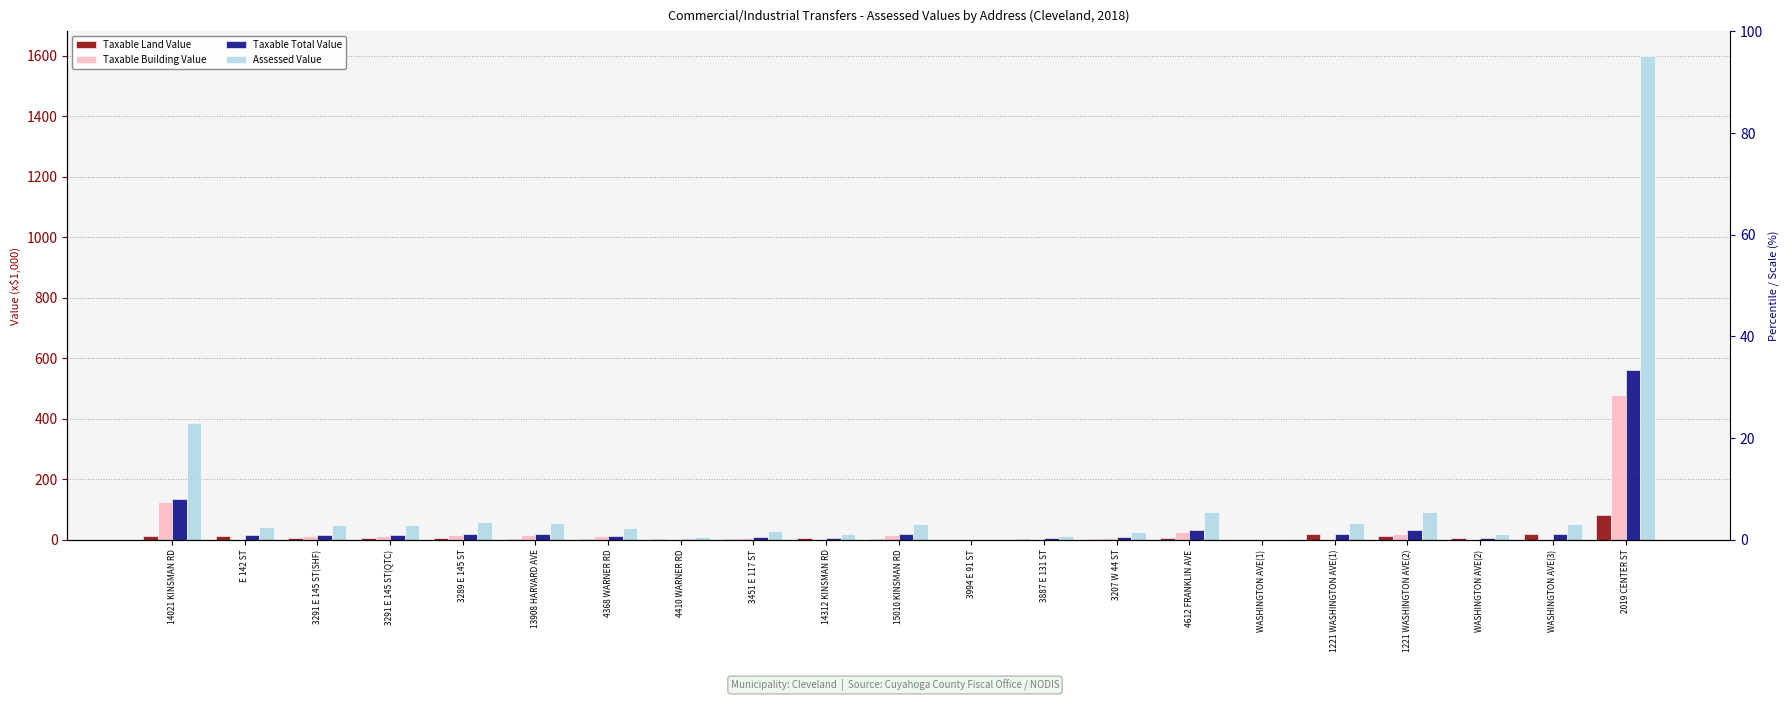

Which series changed the most between 3289 E 145 ST and 4410 WARNER RD?

Assessed Value